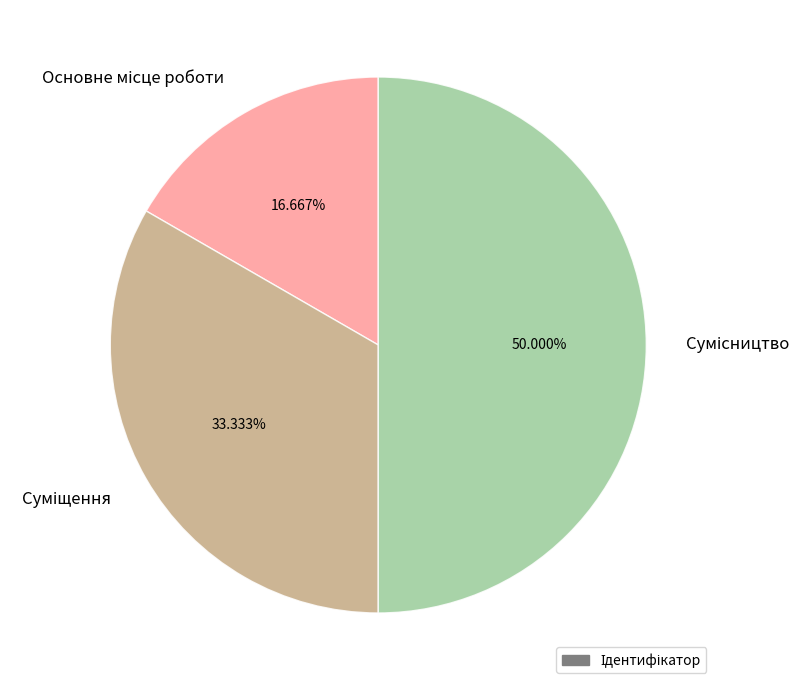

Which has a higher value, Сумісництво or Основне місце роботи?

Сумісництво